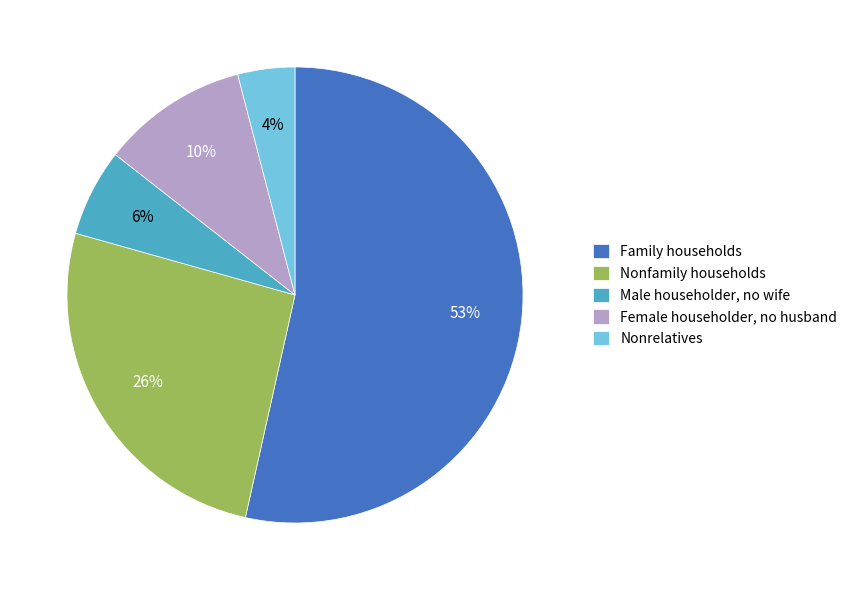

What is the ratio of the value at Nonfamily households to the value at Family households?

0.5